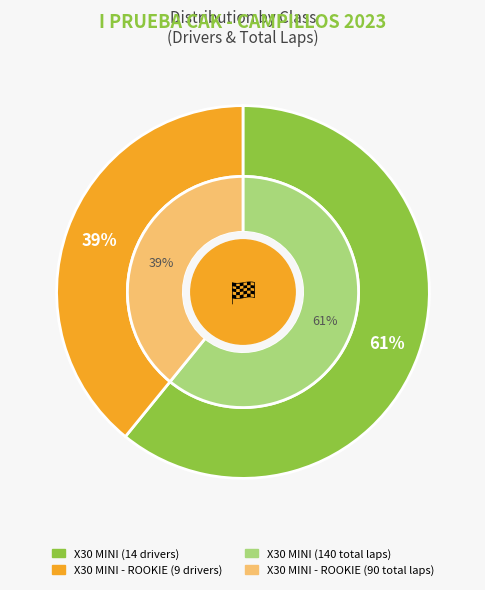

Which slice is the smallest?

X30 MINI - ROOKIE